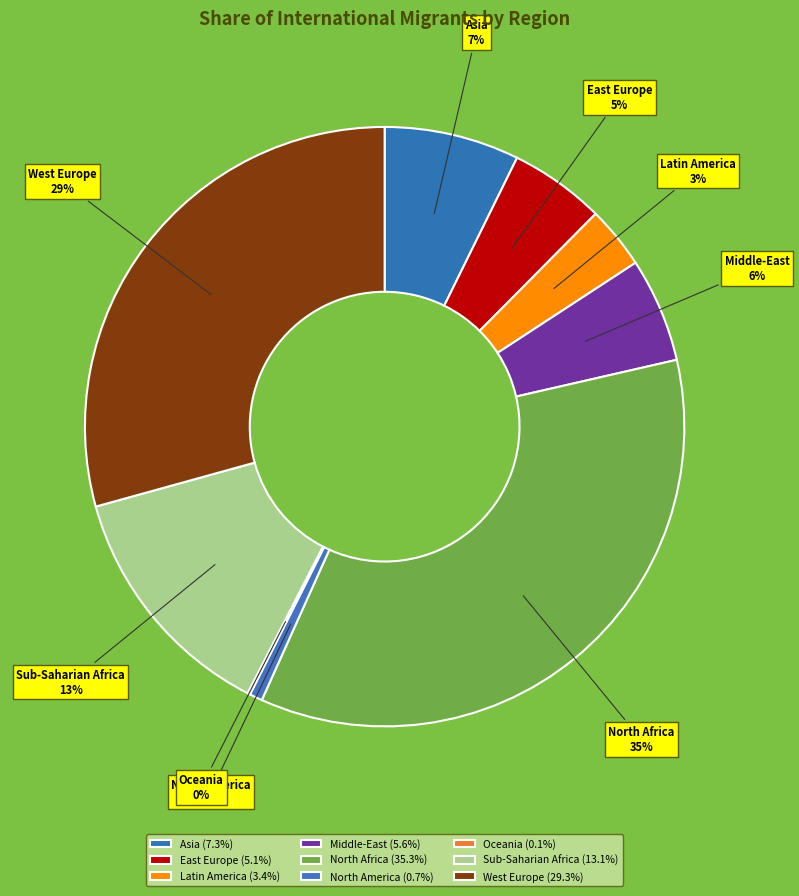

Combined, do North Africa and Asia account for over 50%?

No